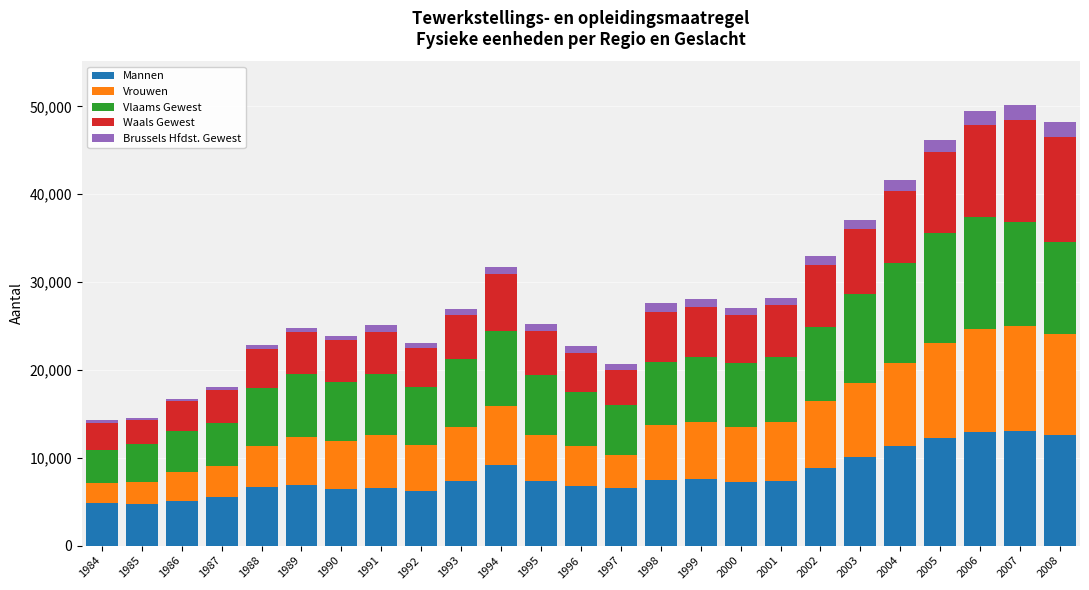

What is the highest value of the Mannen series?

13036.7